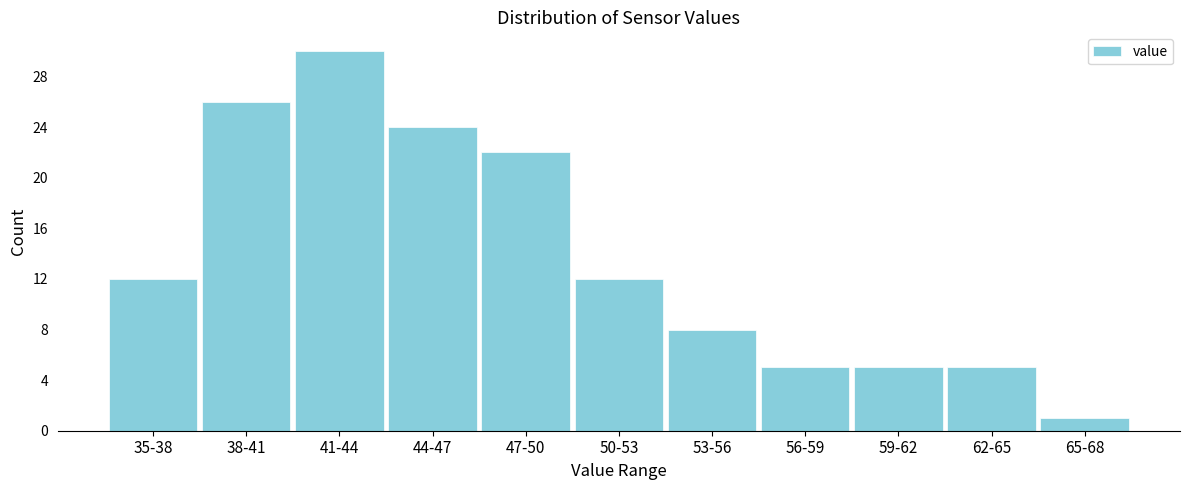

Reading right to left, transcribe all the data shown in this chart.

1	5	5	5	8	12	22	24	30	26	12